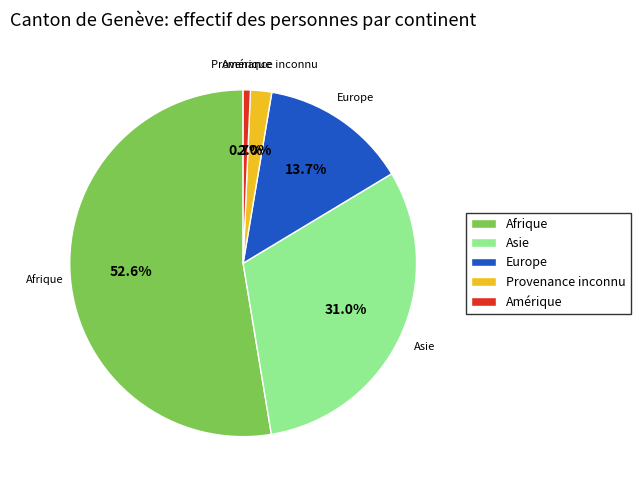

Does Asie represent more than half of the total?

No